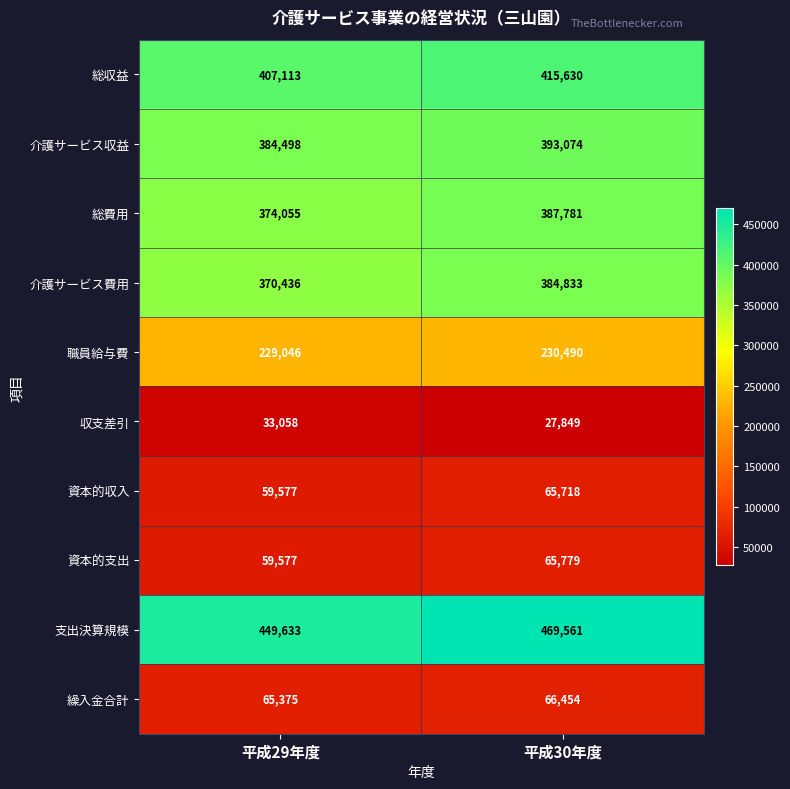

Where is 介護サービス収益 nearest to the value 388786?

平成29年度